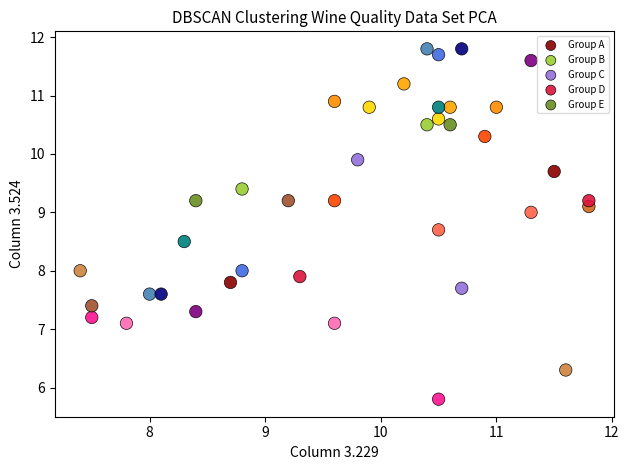

Which series has the largest Y range (max minus min)?

Group E